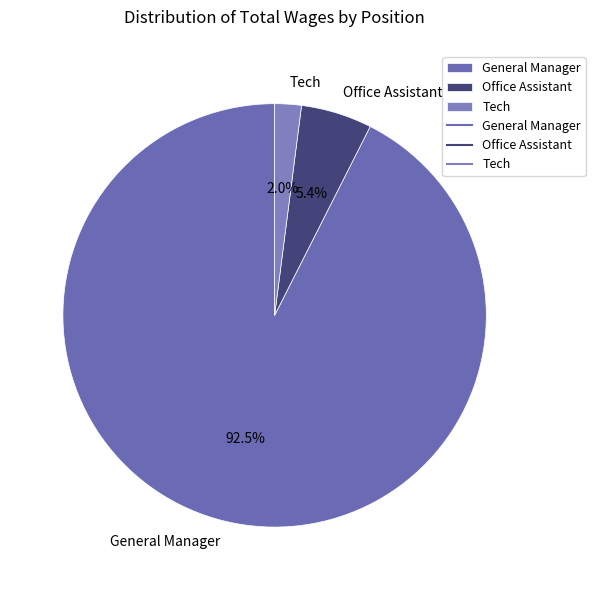

Which slice is the largest?

General Manager